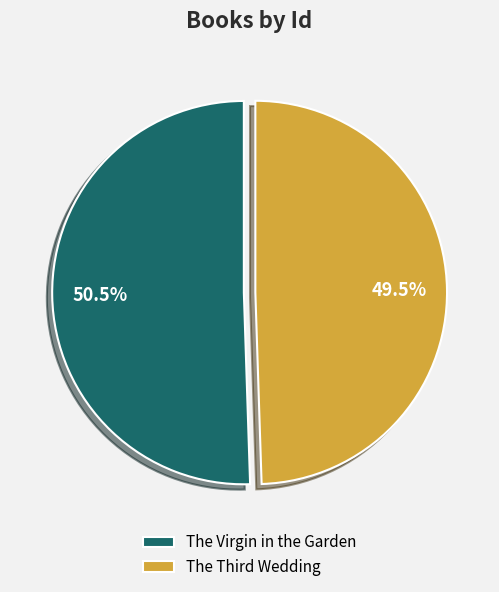

How many segments does this pie chart have?

2